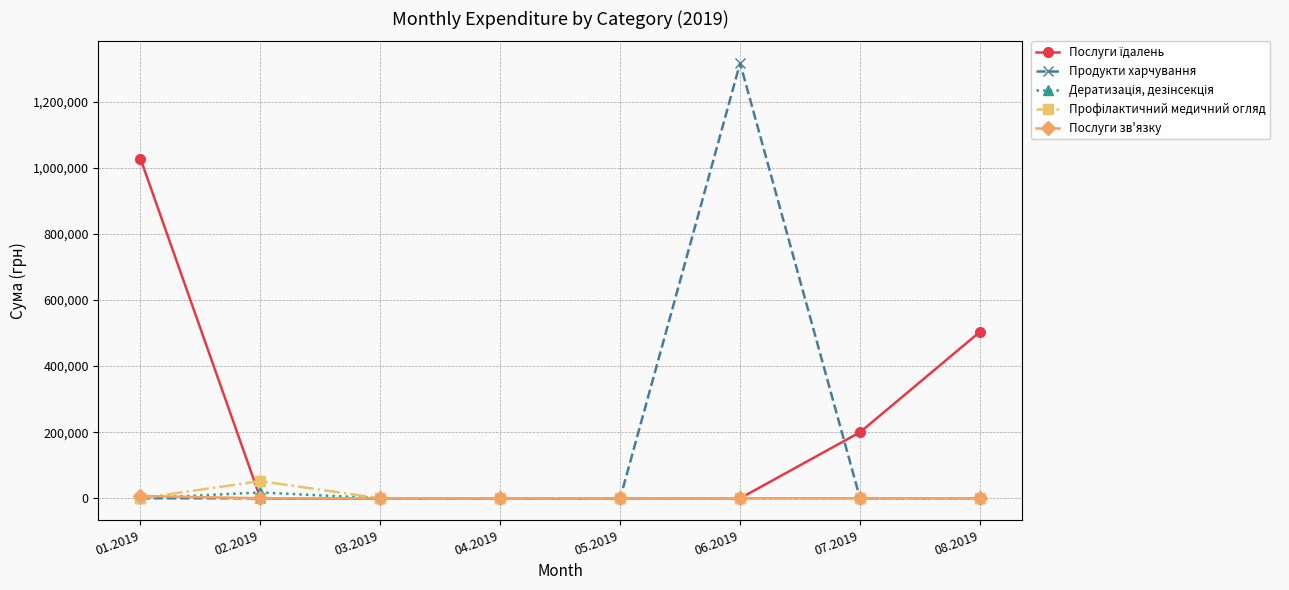

What is the total value across all series at 07.2019?

199751.2